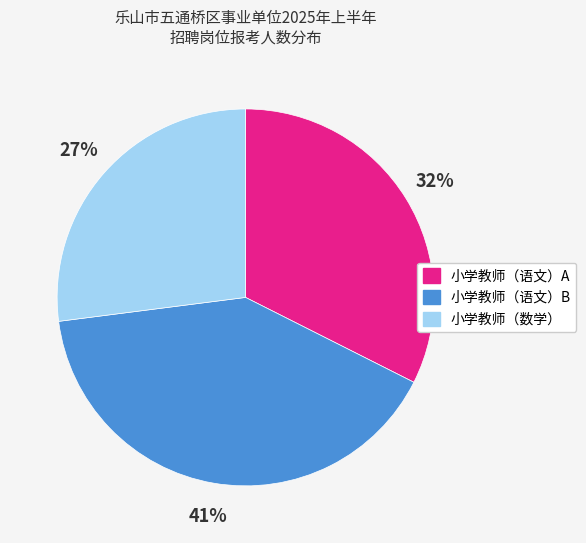

To the nearest percent, what is the difference between the 小学教师（数学） and 小学教师（语文）A slice percentages?

5%